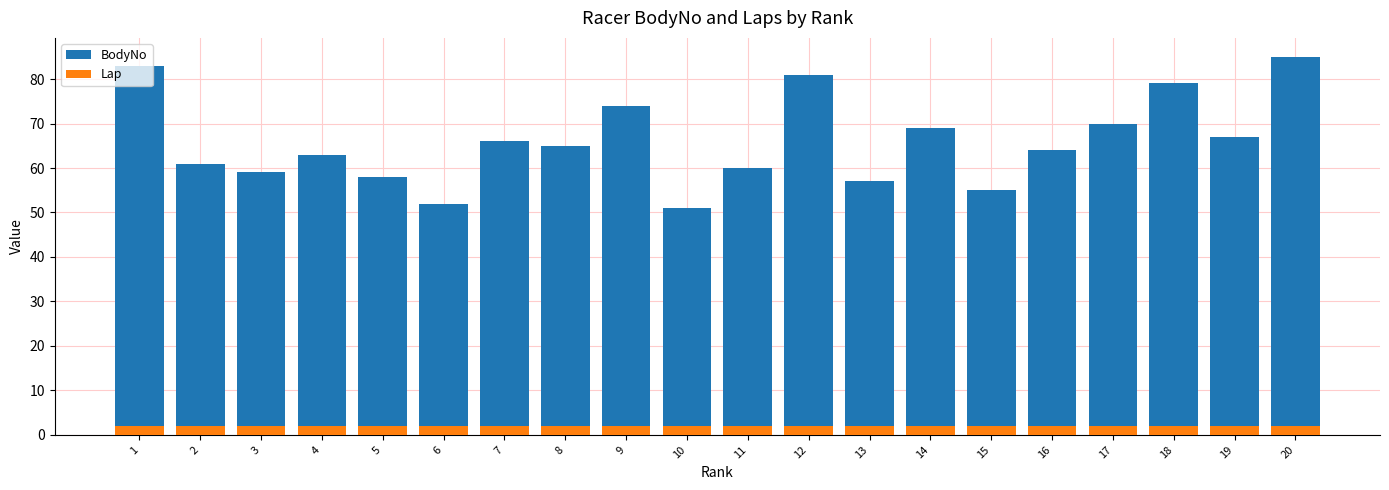

Reading left to right, list all the values displayed in this chart.

BodyNo: 83	61	59	63	58	52	66	65	74	51	60	81	57	69	55	64	70	79	67	85
Lap: 2	2	2	2	2	2	2	2	2	2	2	2	2	2	2	2	2	2	2	2